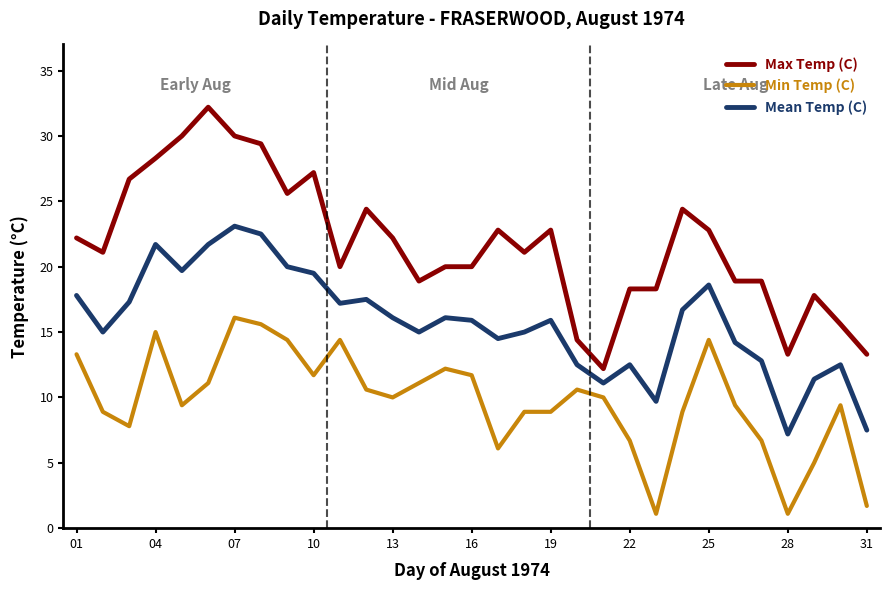

How many series are shown in this chart?

3